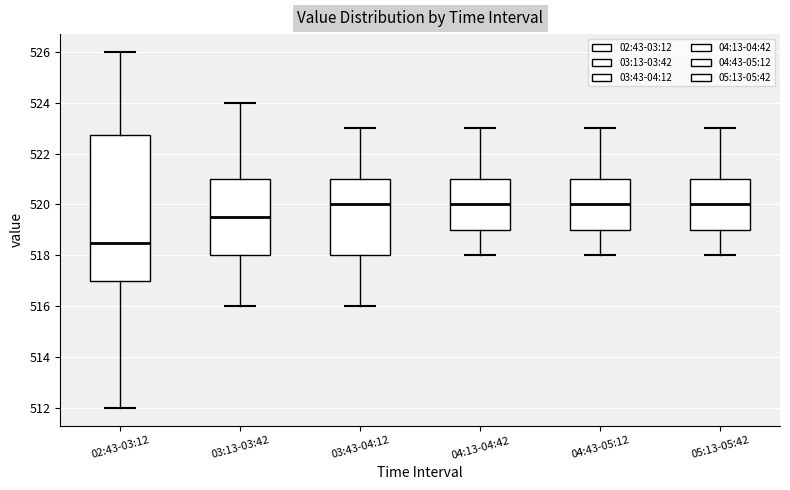

Where does the upper whisker of the box for 03:43-04:12 end on the y-axis? The values are not printed on the chart, so give them approximately, as read against the axis.

523.0